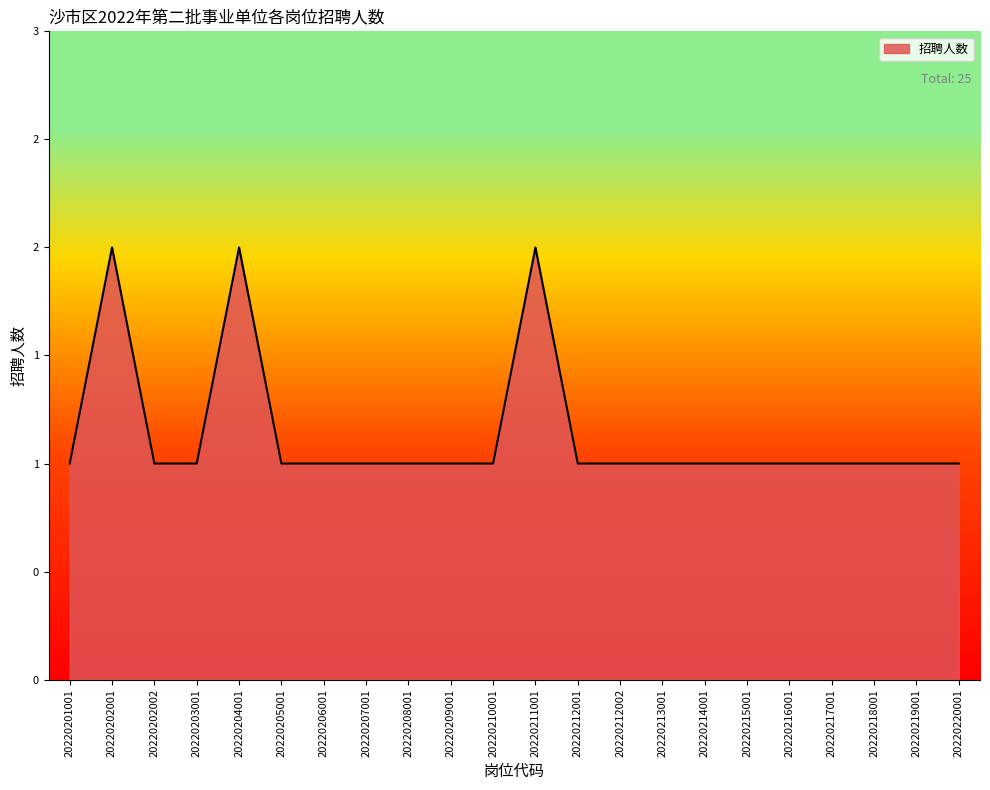

Is this an area chart (filled region under the line)?

Yes